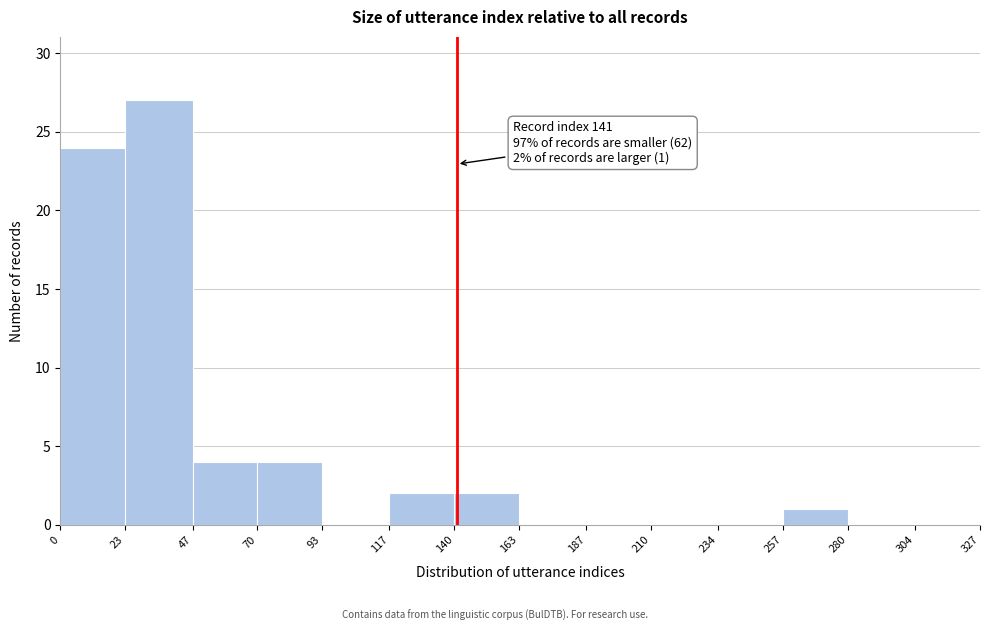

Which range on the x-axis has the tallest bar?

23 to 47